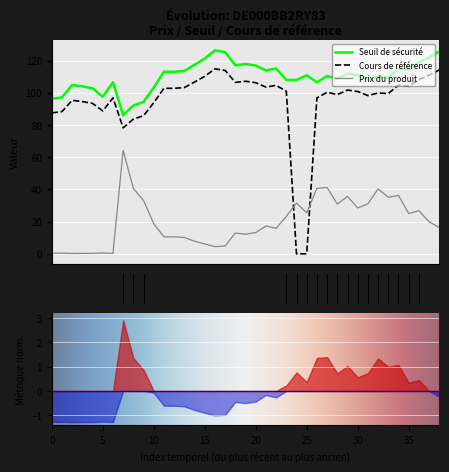

In Prix du produit, how many points are higher than both neighbors (excluding endpoints)?

11